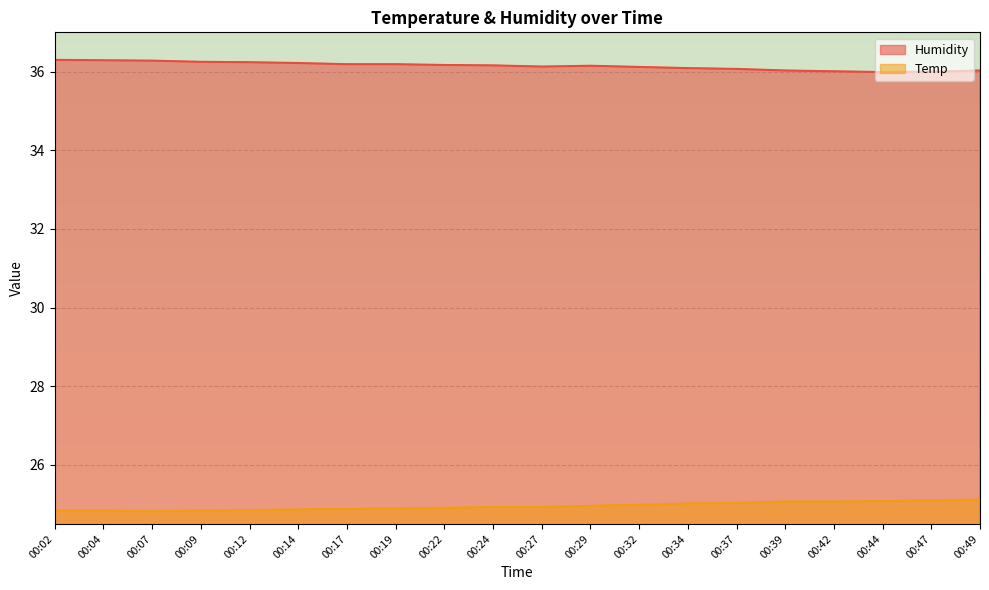

Between 00:27 and 00:49, which is larger?

00:27